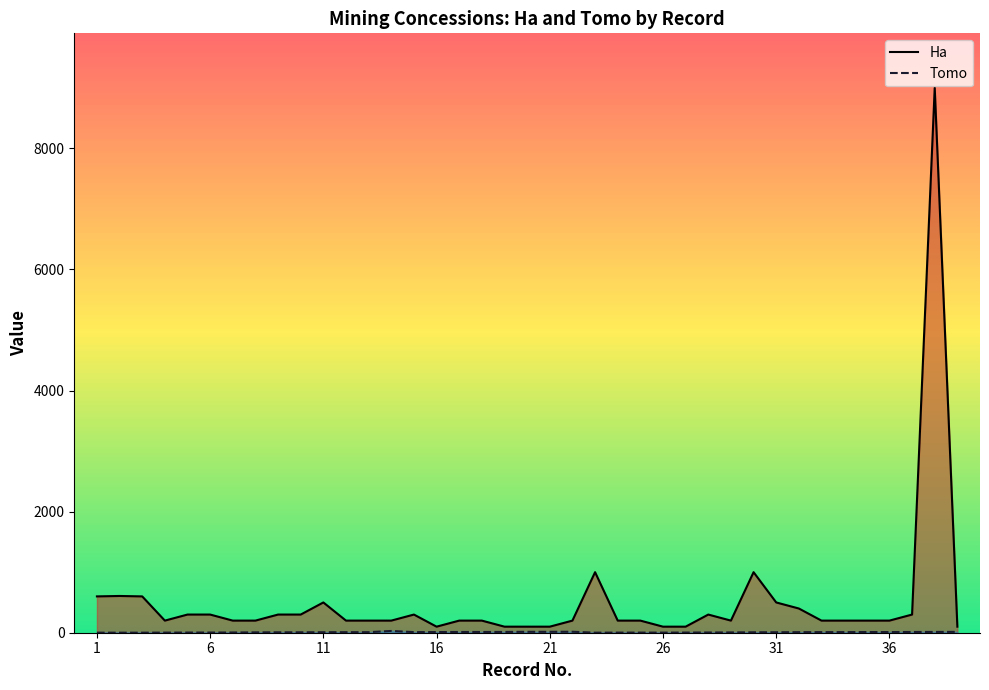

What is the highest value of the Ha series?

9000